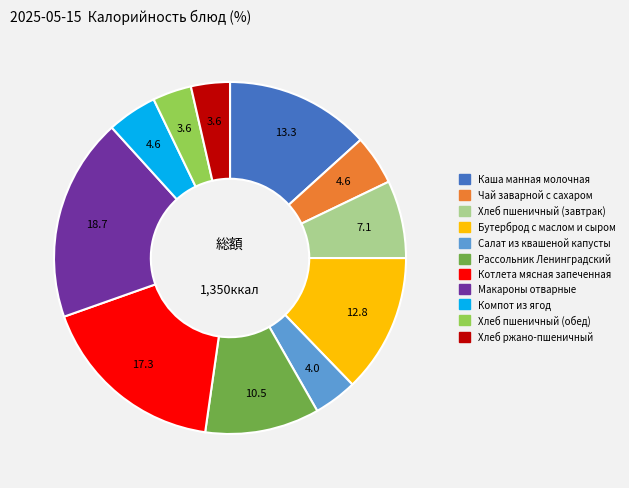

Does Салат из квашеной капусты represent more than half of the total?

No